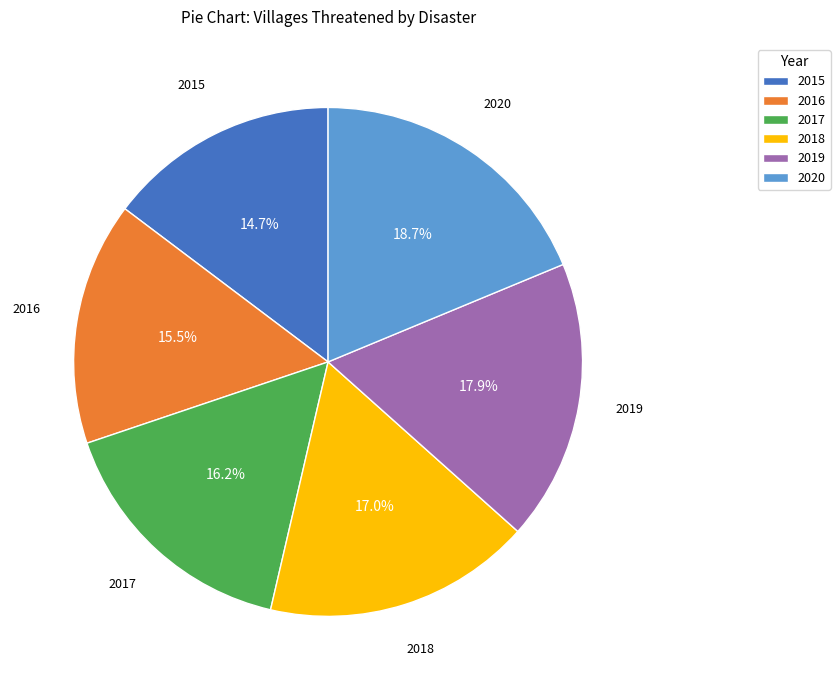

What percentage is the 2020 slice, to the nearest percent?

19%